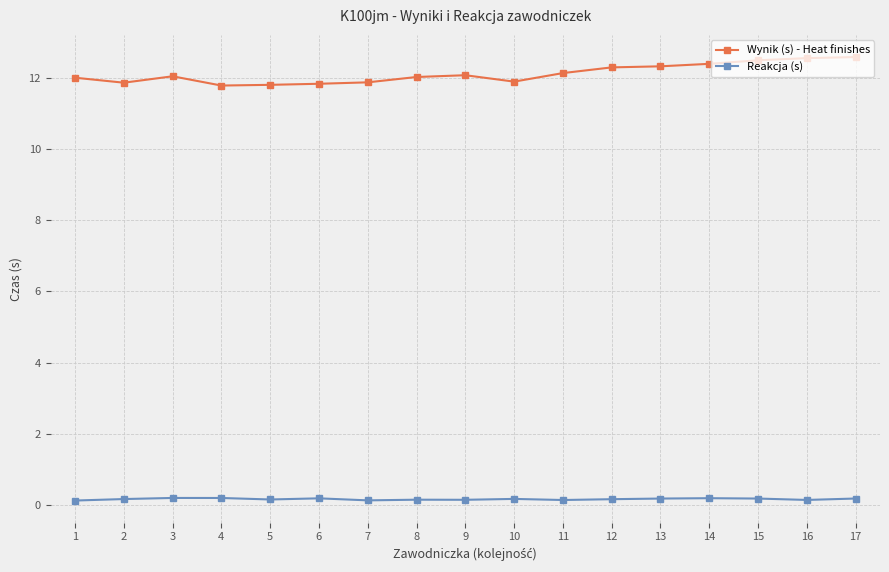

The Wynik (s) - Heat finishes series shows 11.9 at 7. True or false?

True